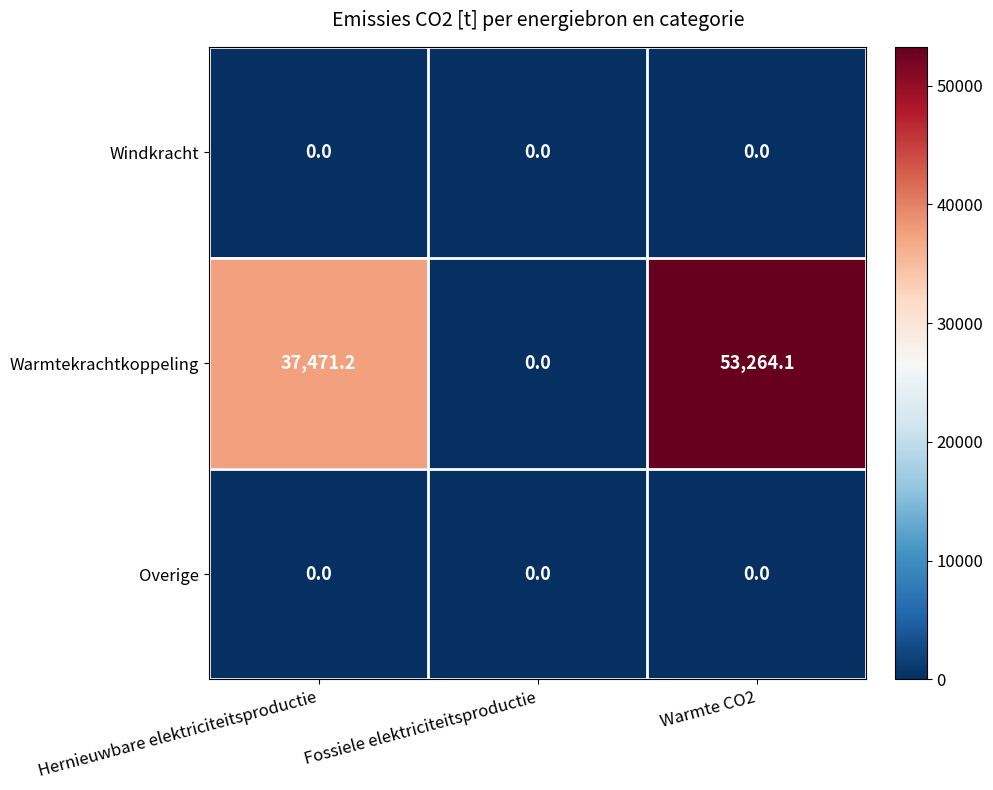

Is it true that Windkracht equals 0.0 at Fossiele elektriciteitsproductie?

True